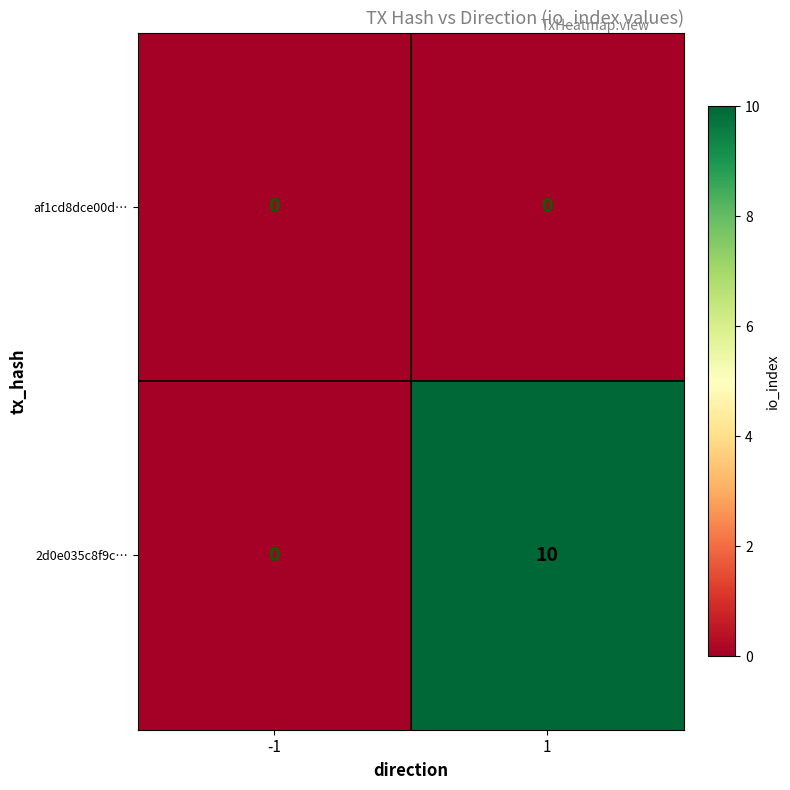

Reading left to right, extract all data points from this chart.

af1cd8dce00d…: -1=0	1=0
2d0e035c8f9c…: -1=0	1=10